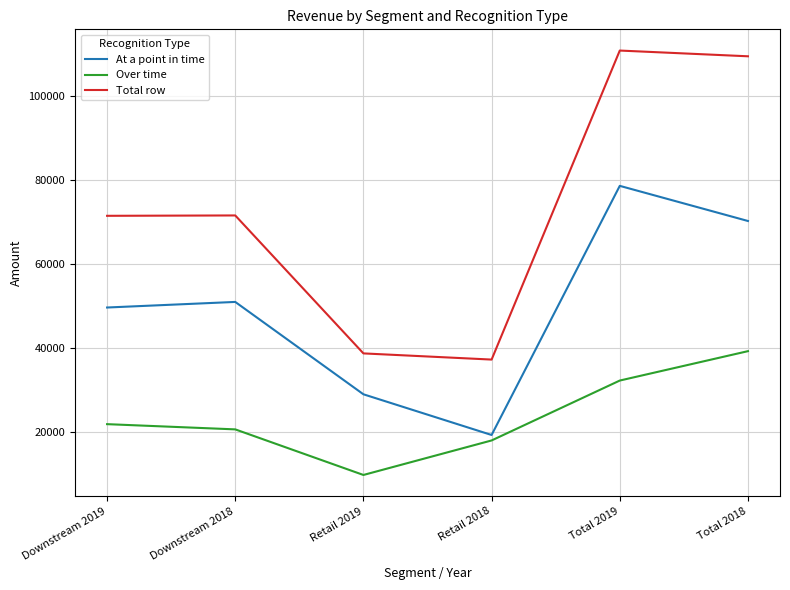

Read the At a point in time value at Downstream 2019, to the nearest 100.

49600